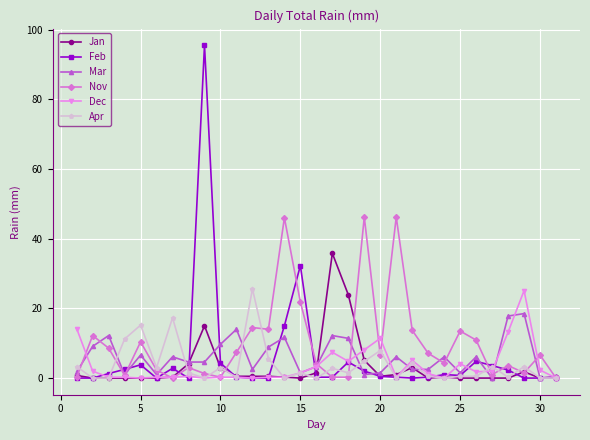

What is the difference between the maximum and minimum values in the Nov series?

46.2